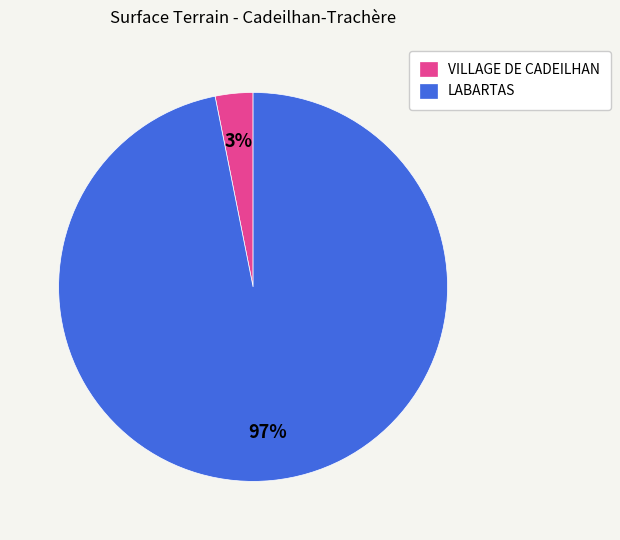

To the nearest percent, what portion does VILLAGE DE CADEILHAN represent?

3%